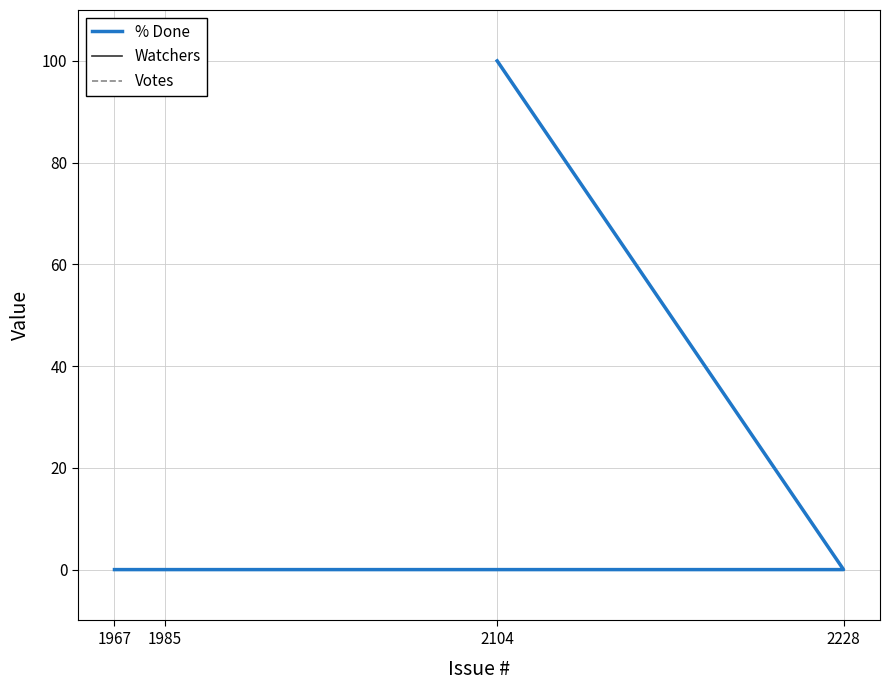

Reading left to right, transcribe all the data shown in this chart.

% Done: 1967=0	1985=0	2228=0	2104=100
Watchers: 1967=0	1985=0	2228=0	2104=0
Votes: 1967=0	1985=0	2228=0	2104=0